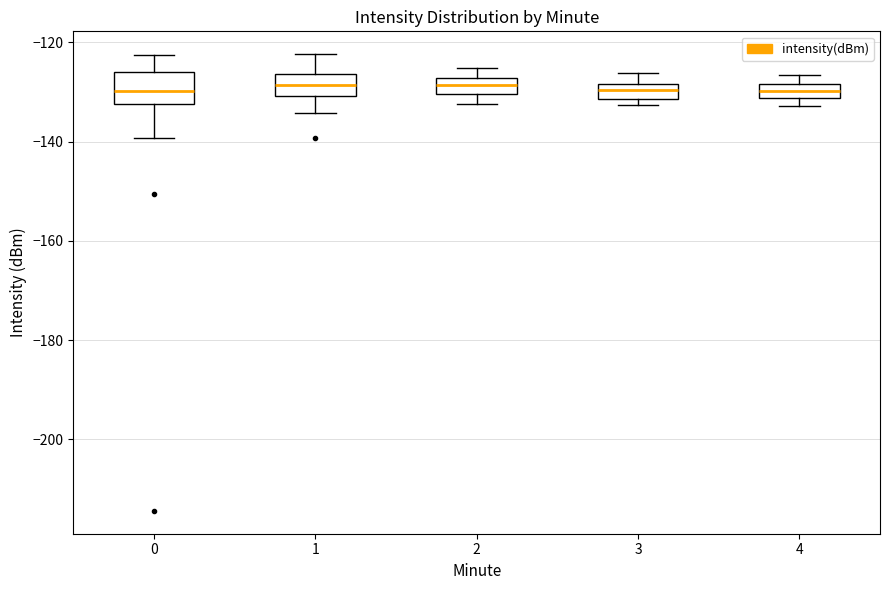

Where does the median line of the box at x = 0 sit on the y-axis? The values are not printed on the chart, so give them approximately, as read against the axis.

-130